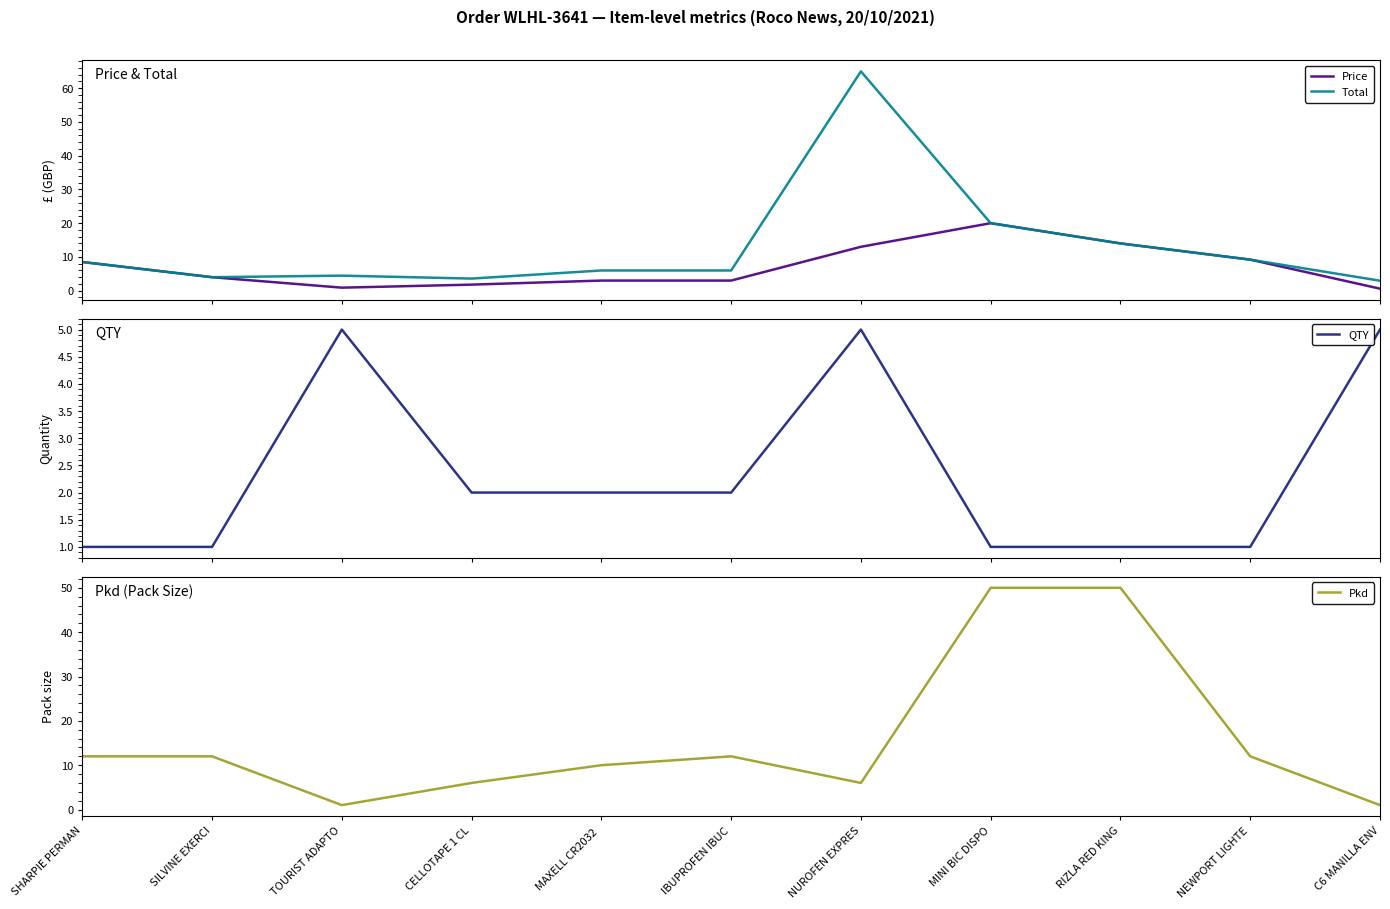

In Price, how many points are higher than both neighbors (excluding endpoints)?

1